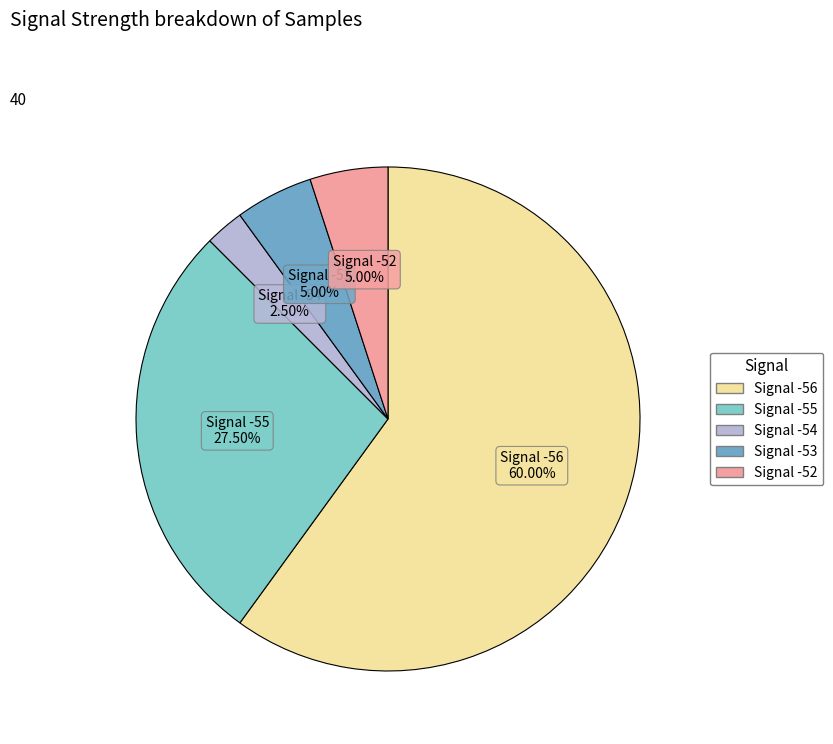

Is there a majority slice in this chart?

Yes